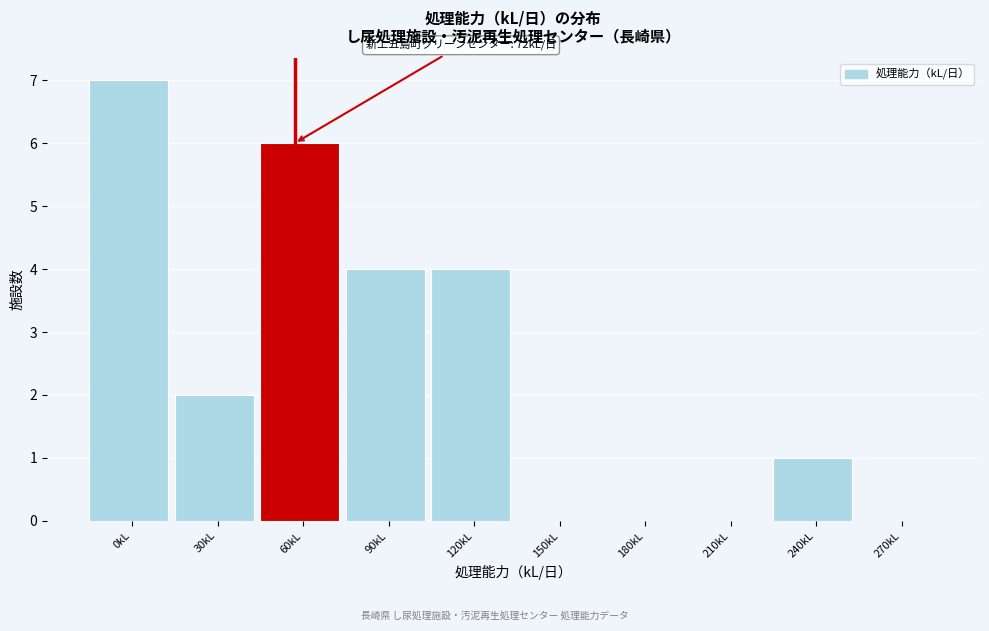

Reading left to right, what are all the values shown in this chart?

0kL=7	30kL=2	60kL=6	90kL=4	120kL=4	150kL=0	180kL=0	210kL=0	240kL=1	270kL=0